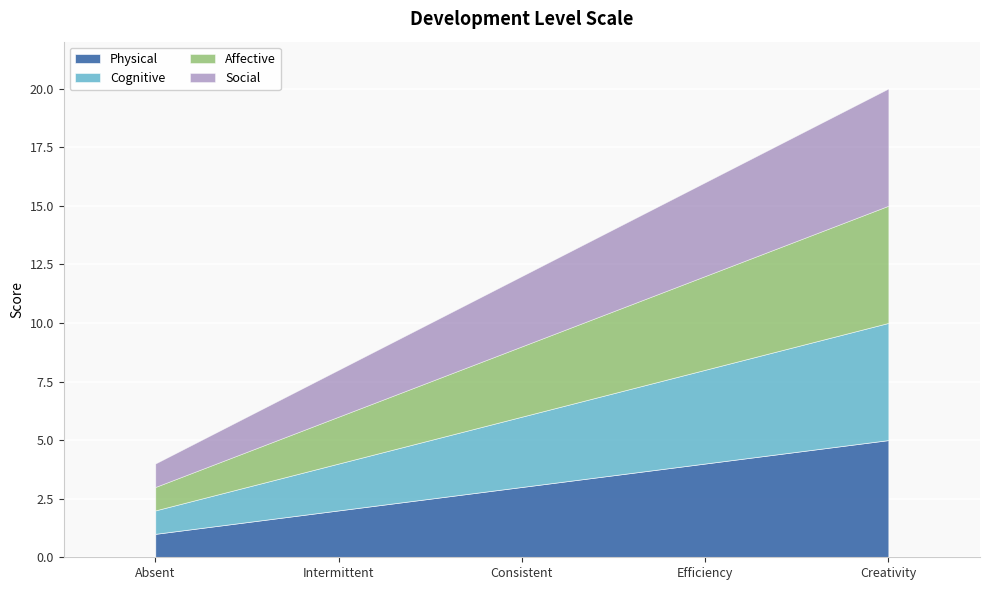

Which series has the widest spread of values?

Physical